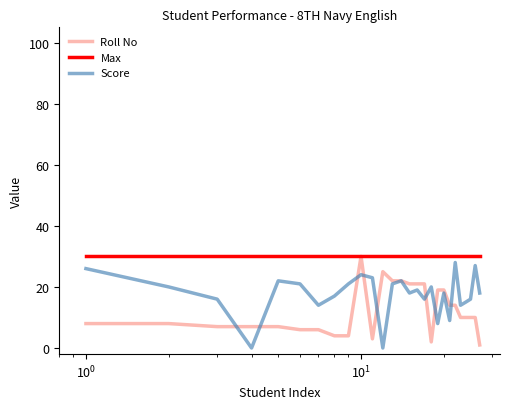

What is the maximum value shown in the chart?

30